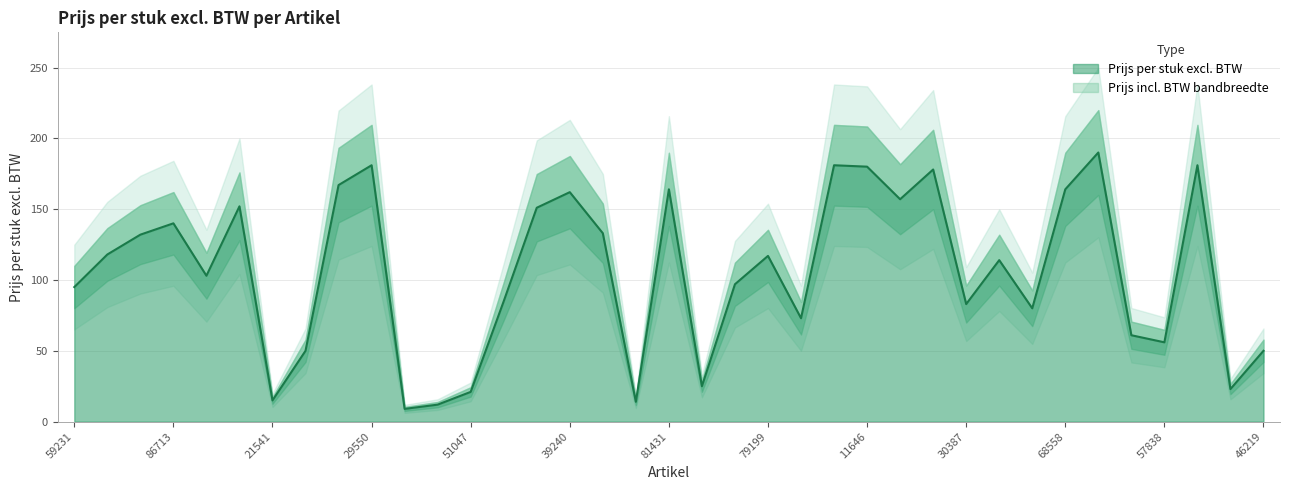

The chart shows a value of 181 at 29550. True or false?

True